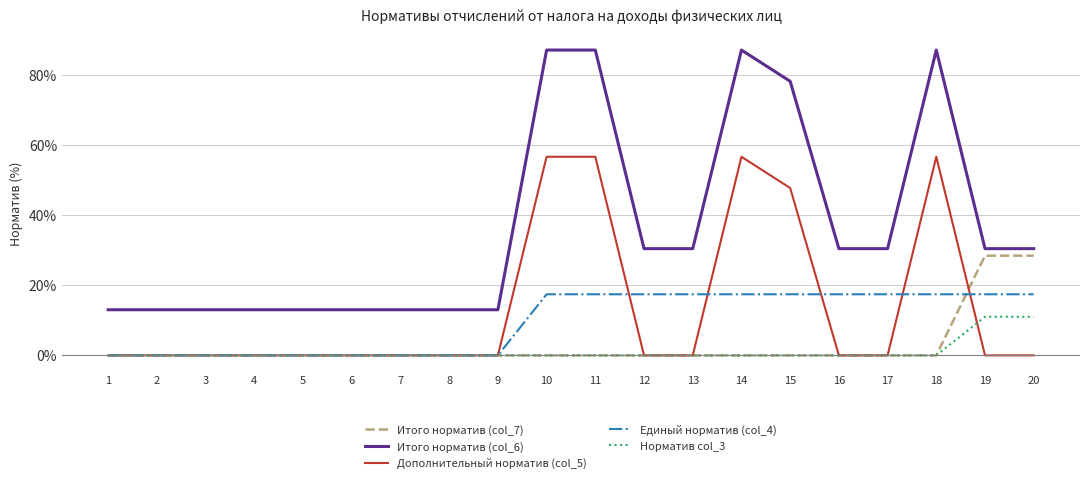

Which series has the largest total across all categories?

Итого норматив (col_6)